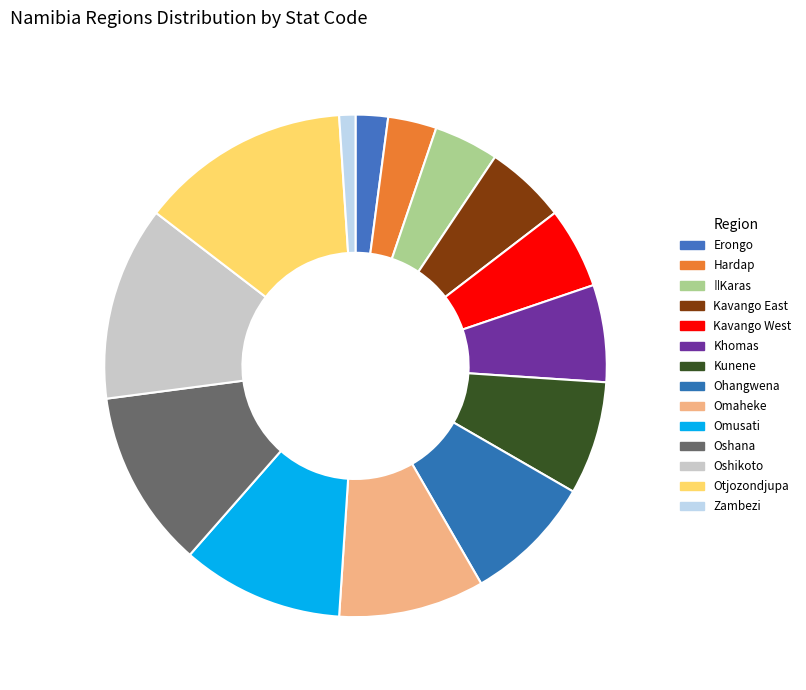

How many segments does this pie chart have?

14